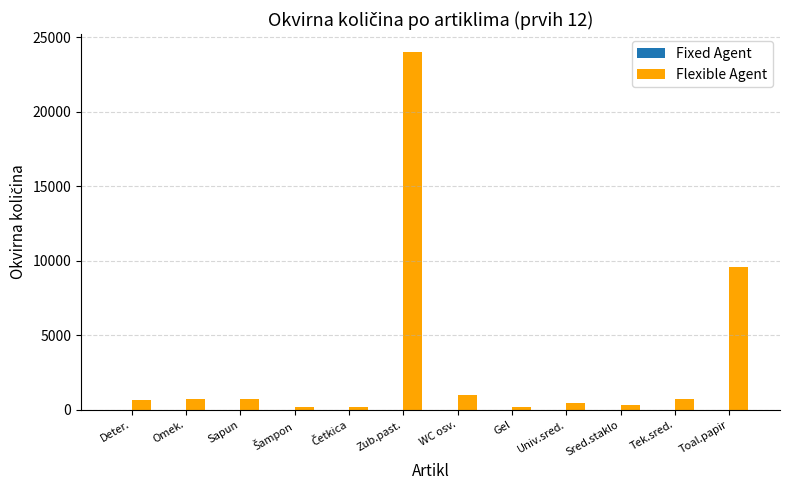

What is the ratio of the value at Omek. to the value at Deter.?

1.0